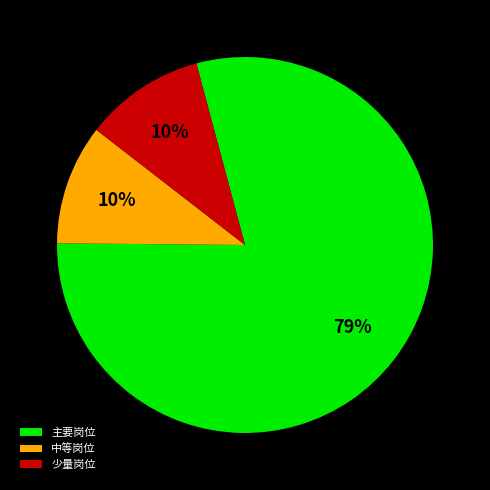

Which has a higher value, 主要岗位 or 少量岗位?

主要岗位